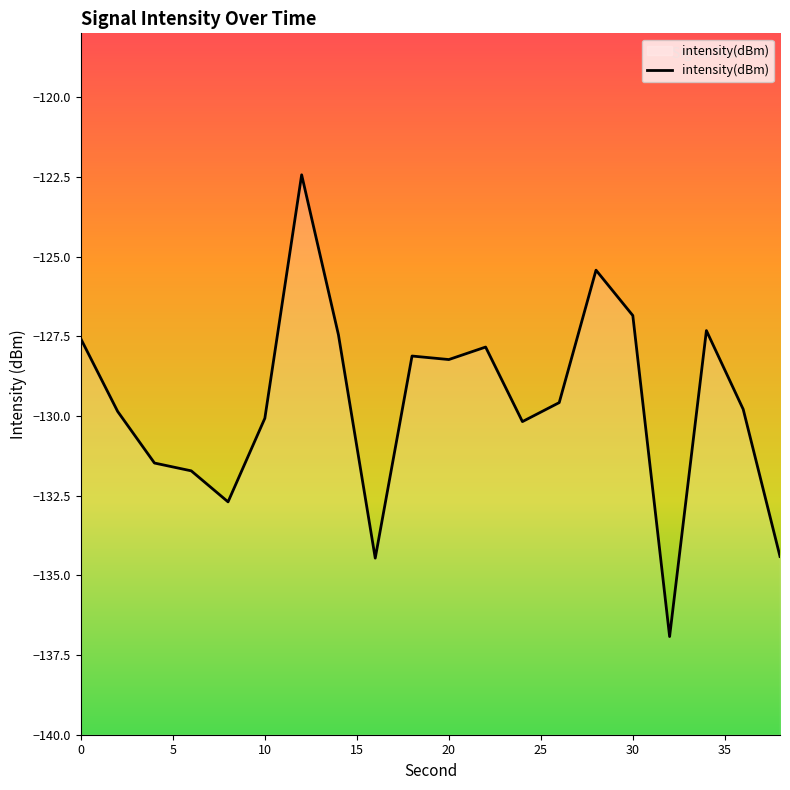

What is the greatest value displayed?

-122.4